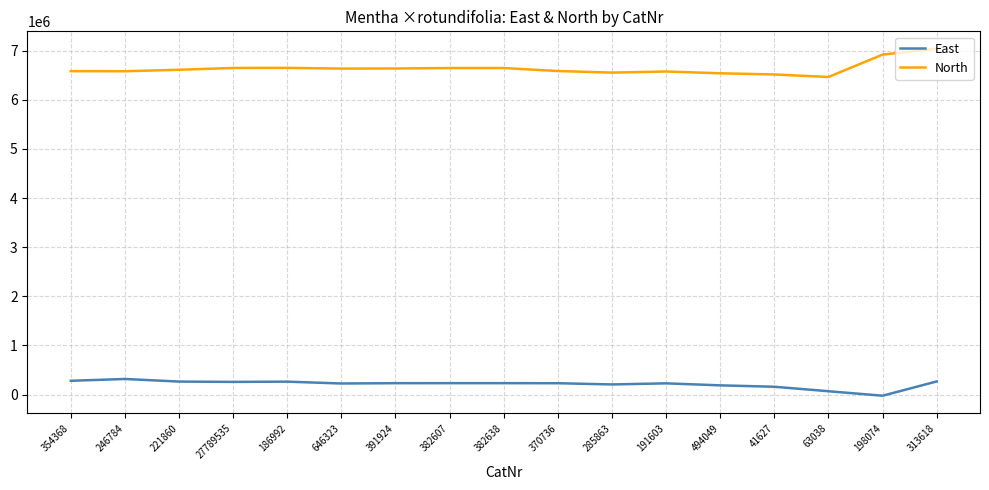

The value of North at 382607 is 10494218. True or false?

False